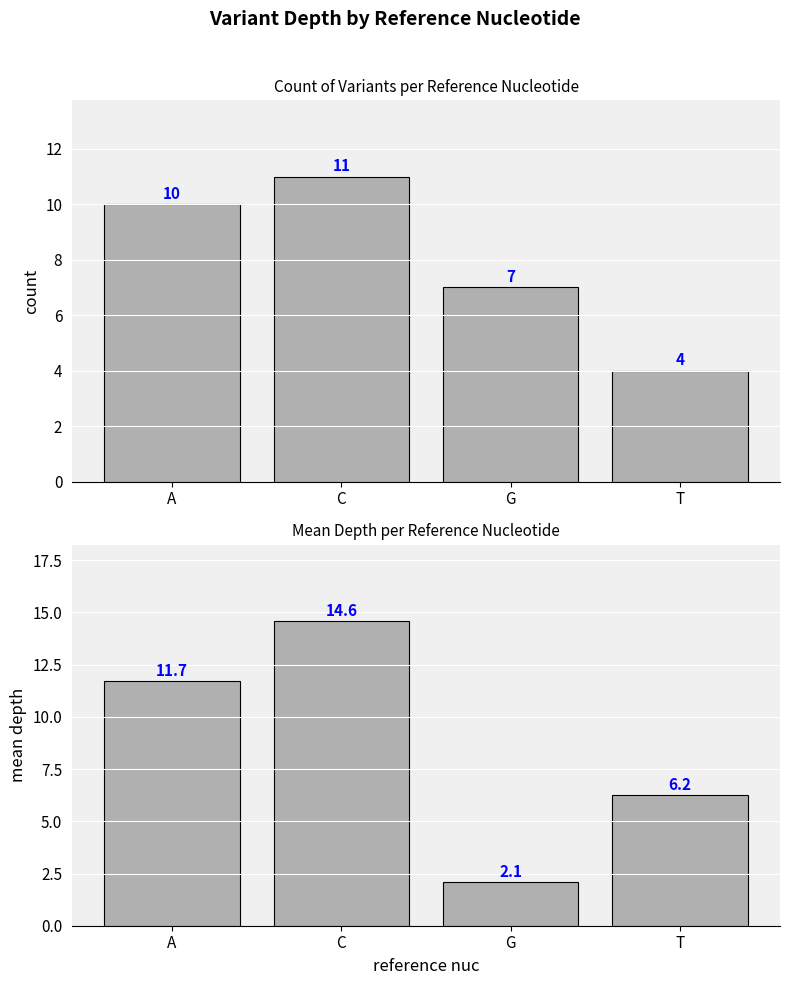

List the series in order of their peak value, highest first.

mean depth, count